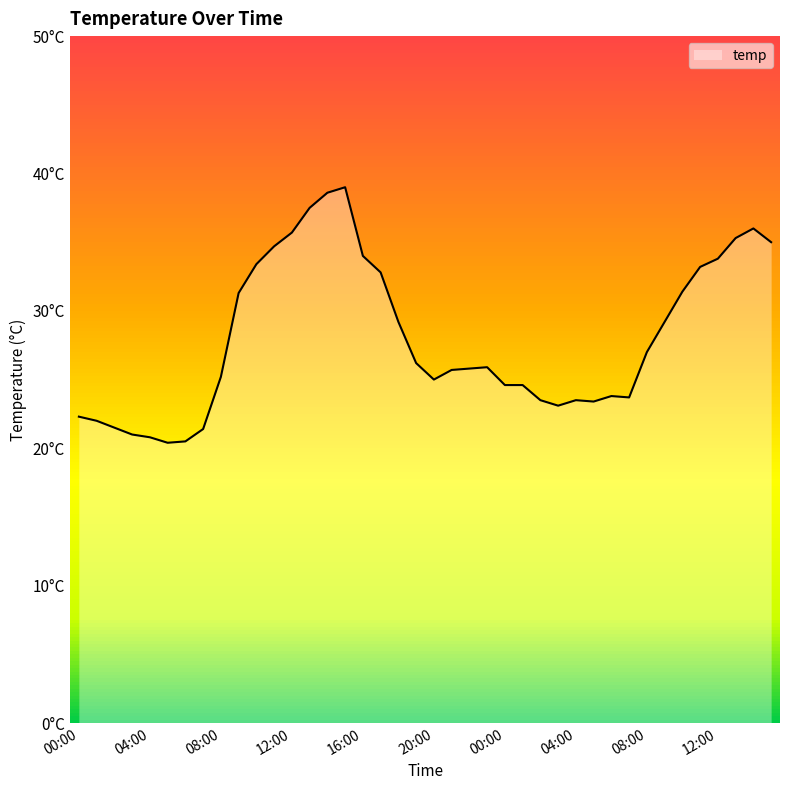

List the labels in order of value, smallest first.

05:00, 06:00, 04:00, 03:00, 07:00, 02:00, 01:00, 00:00, 03:00, 05:00, 02:00, 04:00, 07:00, 06:00, 00:00, 01:00, 20:00, 08:00, 21:00, 22:00, 23:00, 19:00, 08:00, 18:00, 09:00, 09:00, 10:00, 17:00, 11:00, 10:00, 12:00, 16:00, 11:00, 15:00, 13:00, 12:00, 14:00, 13:00, 14:00, 15:00